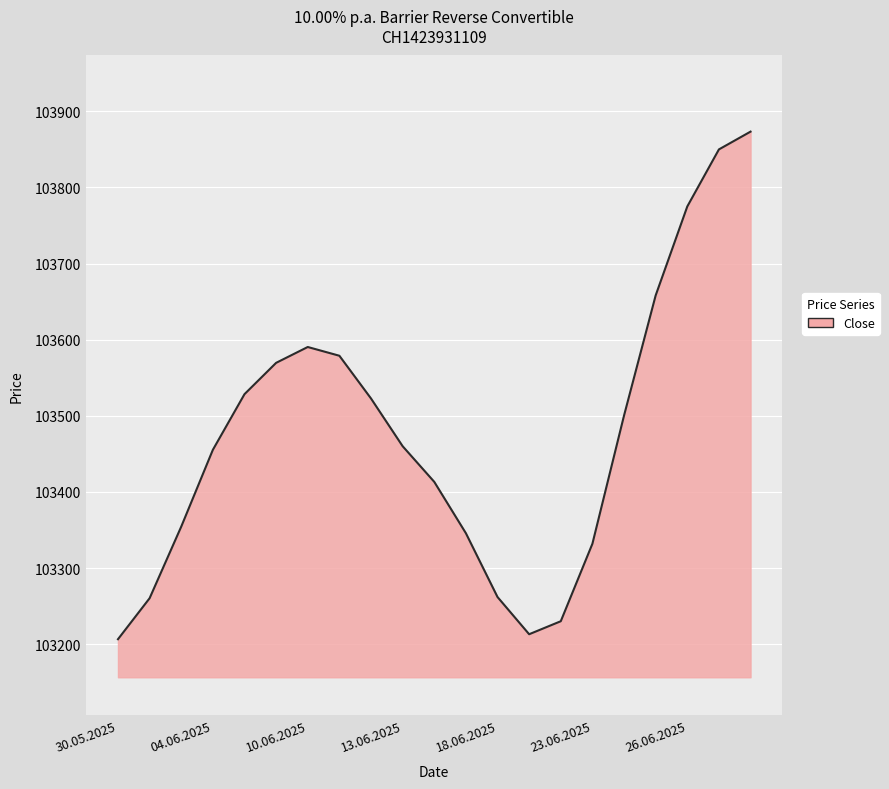

What is the difference between the maximum and minimum values?

666.7